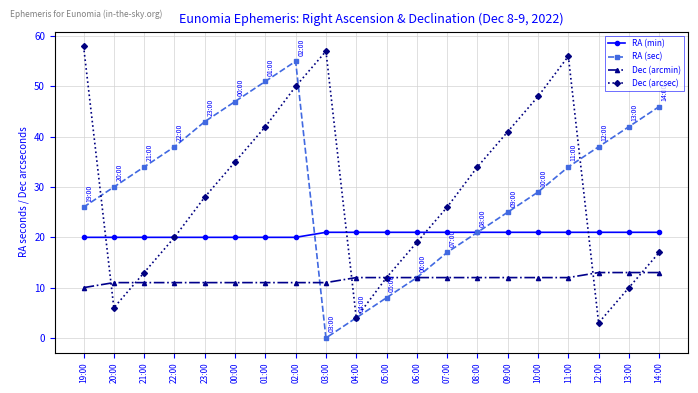

Which series changed the most between 02:00 and 05:00?

RA (sec)